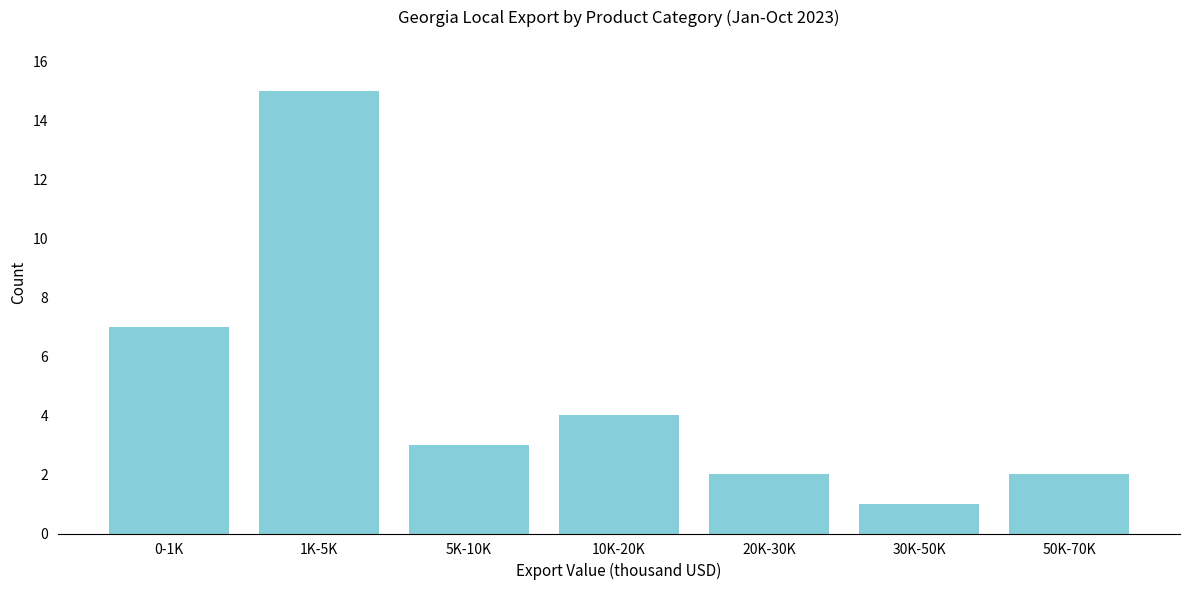

Reading left to right, transcribe all the data shown in this chart.

0-1K=7	1K-5K=15	5K-10K=3	10K-20K=4	20K-30K=2	30K-50K=1	50K-70K=2